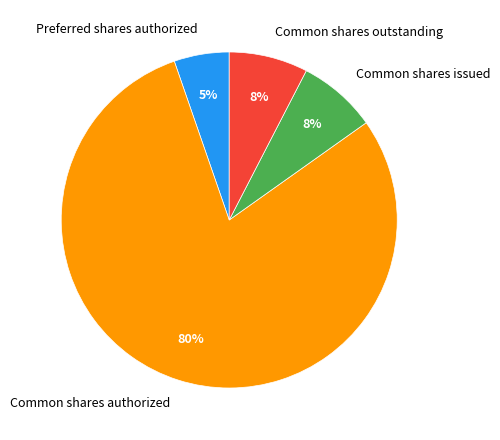

Which slice represents more than half of the pie?

Common shares authorized